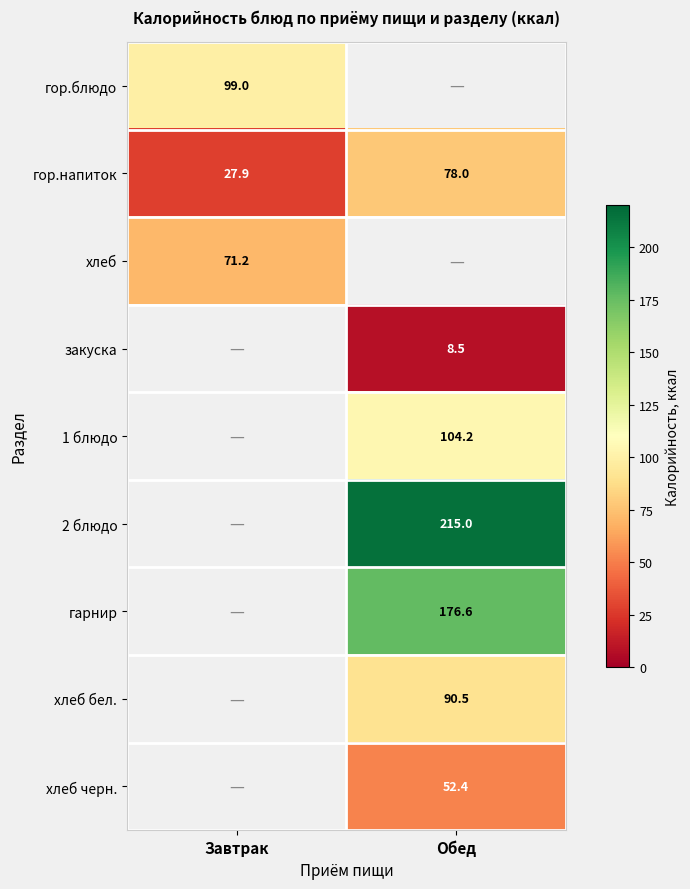

The 2 блюдо series shows 342.6 at Обед. True or false?

False